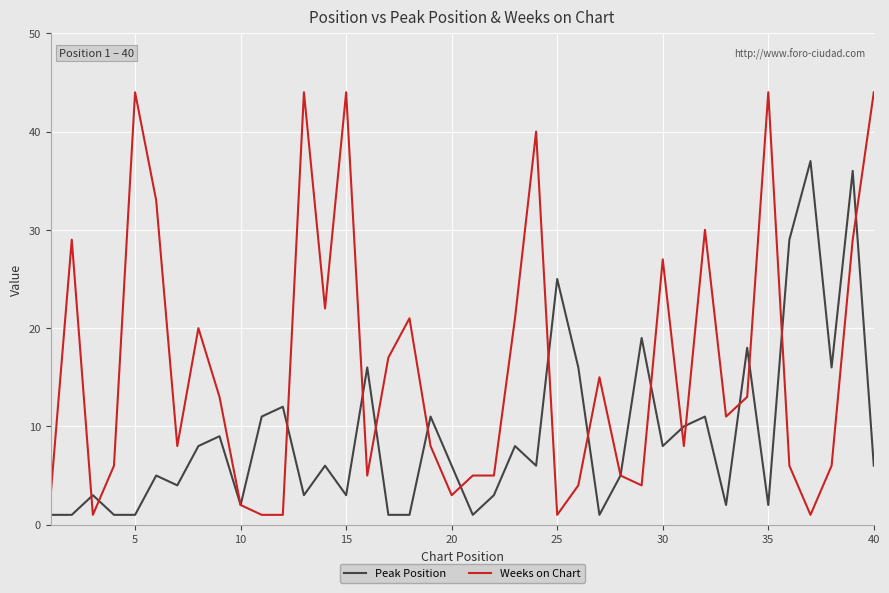

What is the maximum value for Peak Position?

37